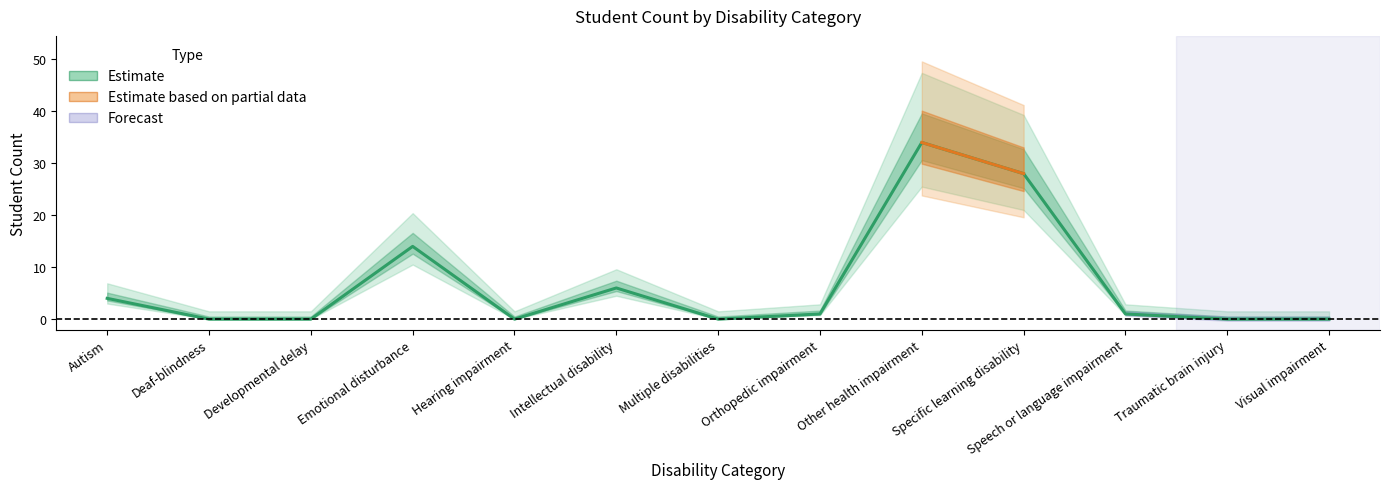

What is the average value?

7